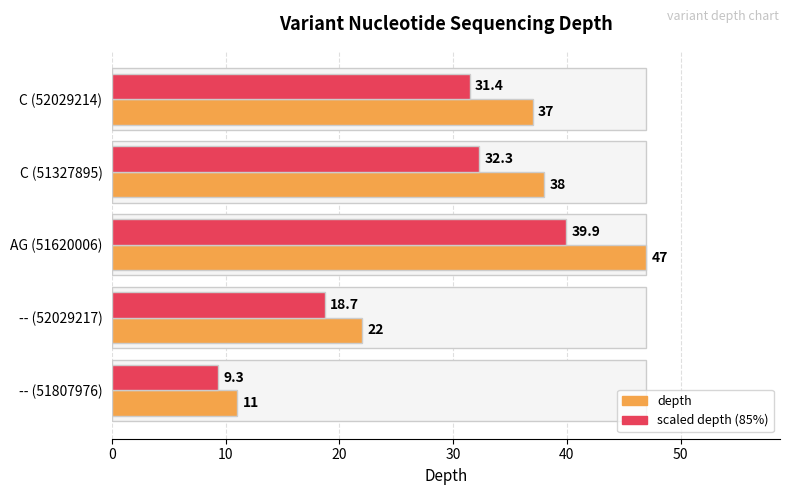

Which series has the largest range (max minus min)?

depth